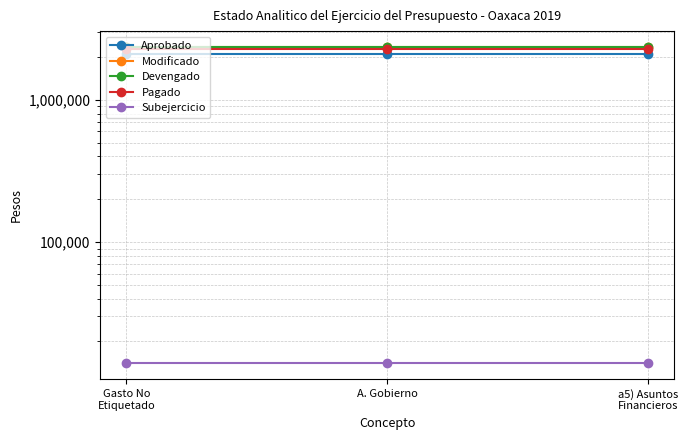

Reading left to right, transcribe all the data shown in this chart.

Aprobado: 2088032.0	2088032.0	2088032.0
Modificado: 2356642.3	2356642.3	2356642.3
Devengado: 2342637.8	2342637.8	2342637.8
Pagado: 2289537.9	2289537.9	2289537.9
Subejercicio: 14004.5	14004.5	14004.5